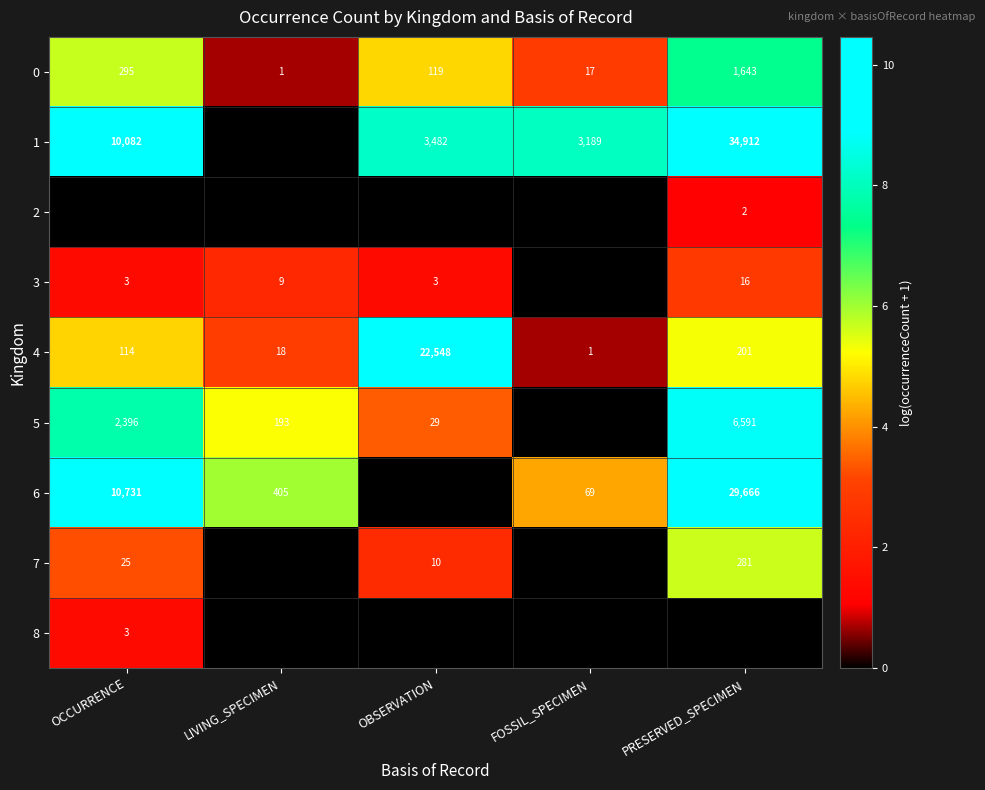

What is the difference between the 1 values at PRESERVED_SPECIMEN and OBSERVATION?

31430